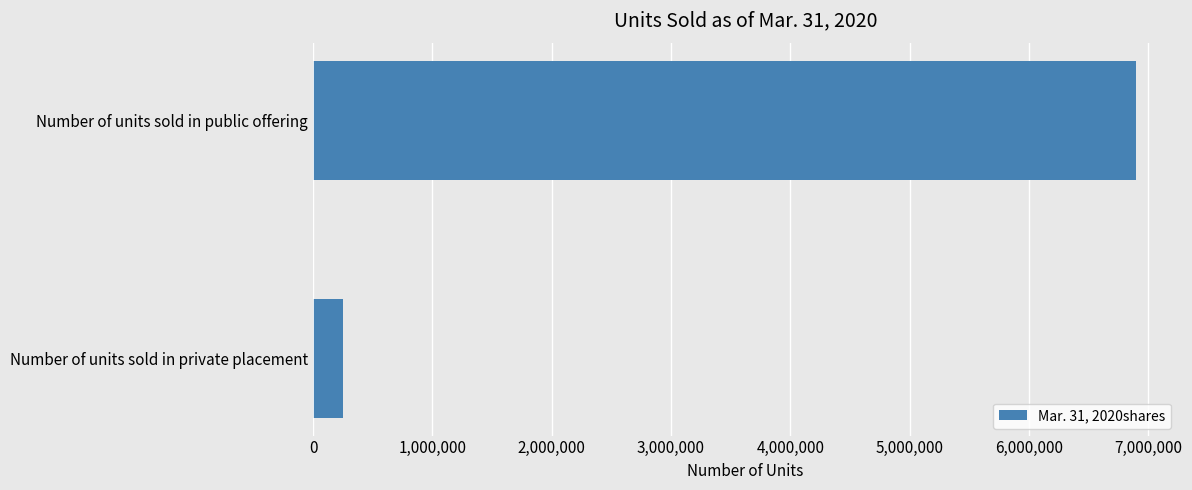

What is the label of the 2nd bar from the bottom?

Number of units sold in public offering